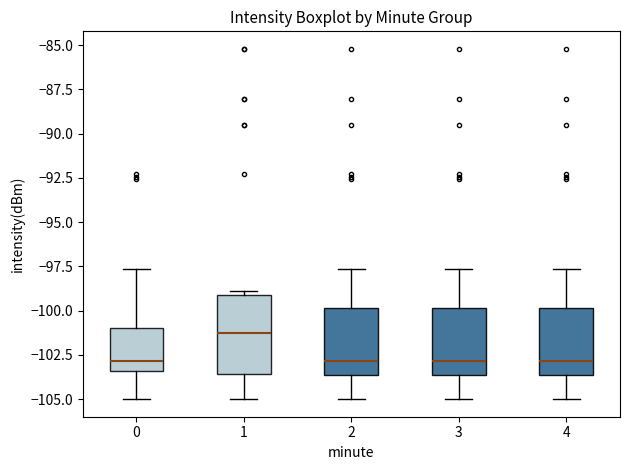

Reading left to right, transcribe this box plot: for each box, give where its median line is, the range the box spans, and where its two whiskers end, as read against the y-axis. The values are not printed on the chart, so give them approximately, as read against the axis.

0: median -103.0, box -103.5 to -101.0, whiskers -105.0 to -97.5
1: median -101.5, box -103.5 to -99.0, whiskers -105.0 to -99.0 (just above the box's upper edge)
2: median -103.0, box -103.5 to -100.0, whiskers -105.0 to -97.5
3: median -103.0, box -103.5 to -100.0, whiskers -105.0 to -97.5
4: median -103.0, box -103.5 to -100.0, whiskers -105.0 to -97.5